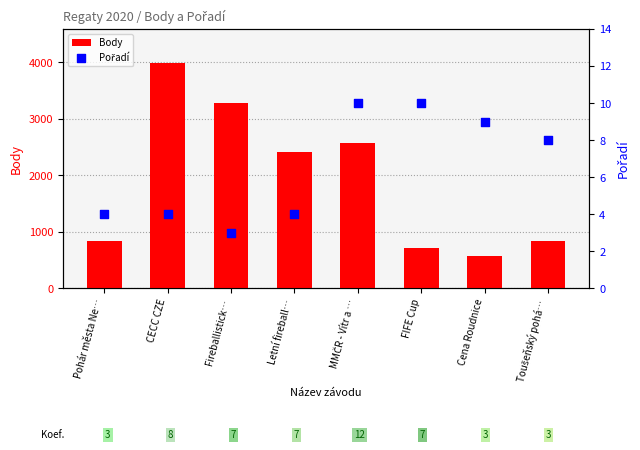

At which category is the sum across all series the highest?

CECC CZE